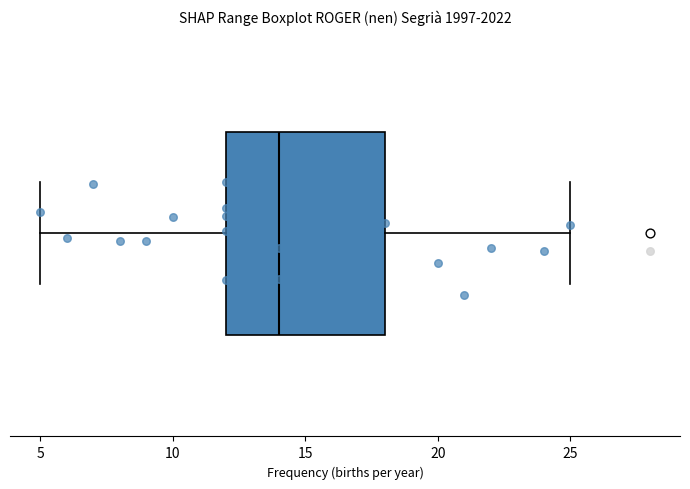

Transcribe this box plot: give where the median line is, the range the box spans, and where the two whiskers end, as read against the x-axis. The values are not printed on the chart, so give them approximately, as read against the axis.

median 14, box 12 to 18, whiskers 5 to 25